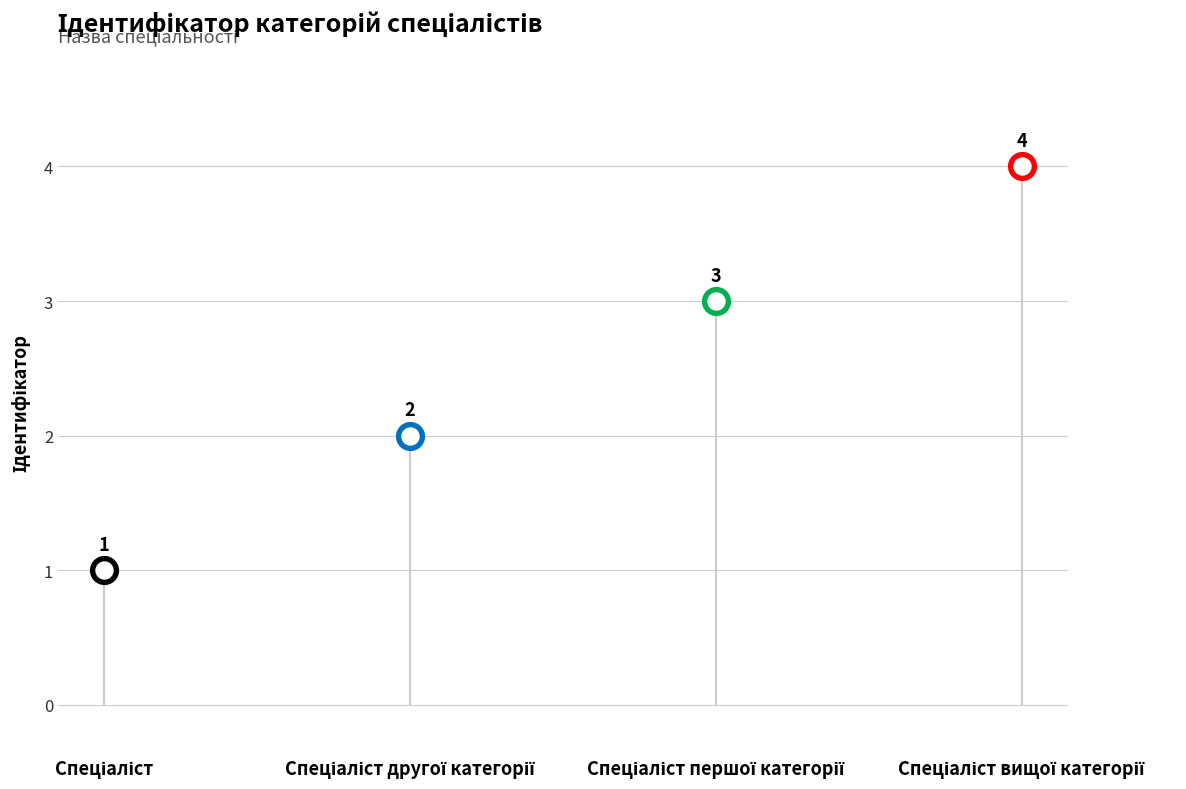

Approximately how many times larger is the value at Спеціаліст compared to Спеціаліст вищої категорії?

0.2